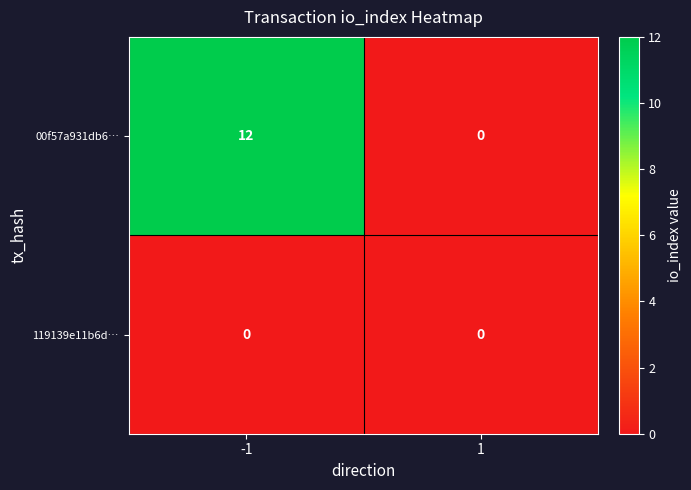

Between -1 and 1, which series saw the biggest shift?

00f57a931db6…